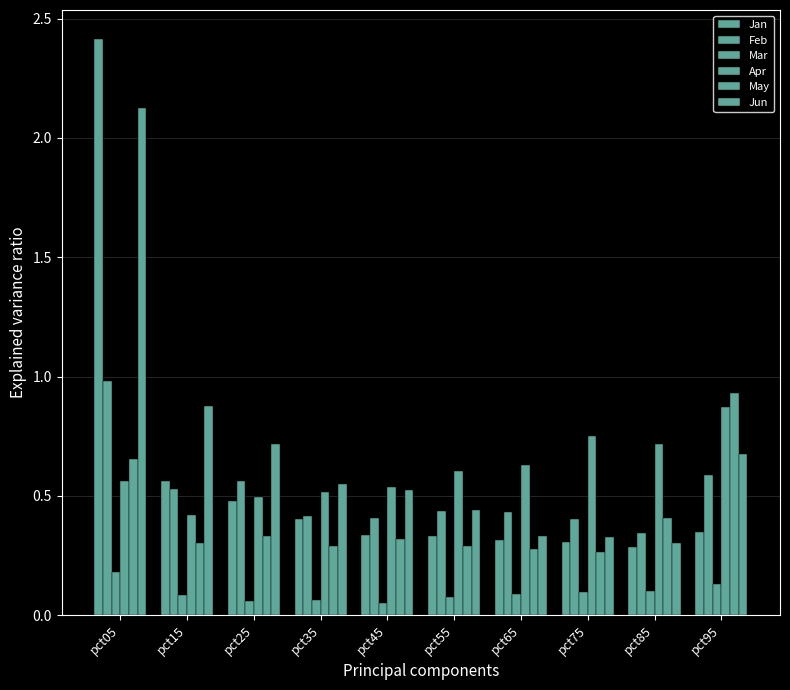

Does the chart contain any negative values?

No